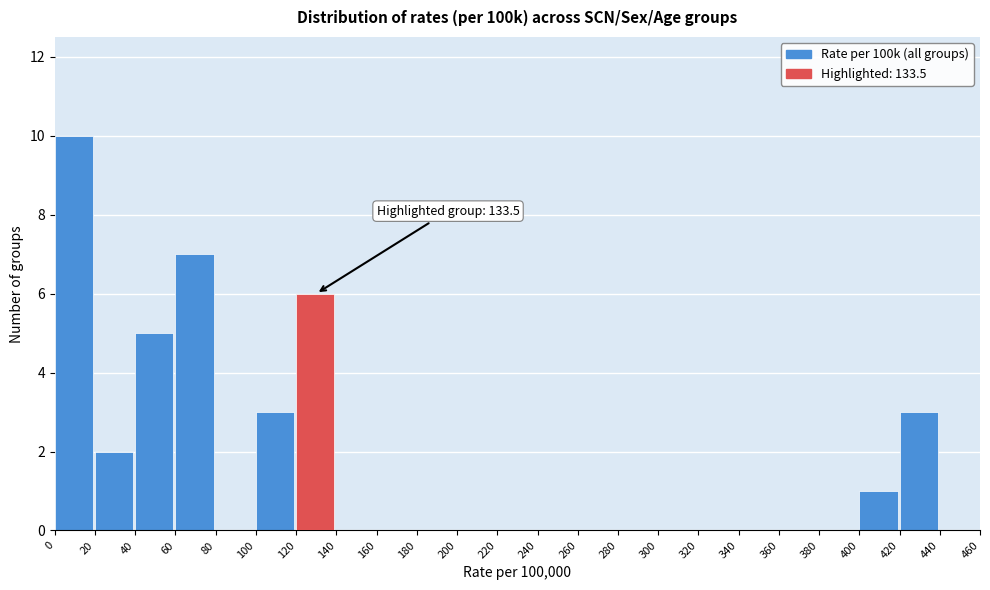

Over which range of the x-axis is the bar tallest?

0 to 20